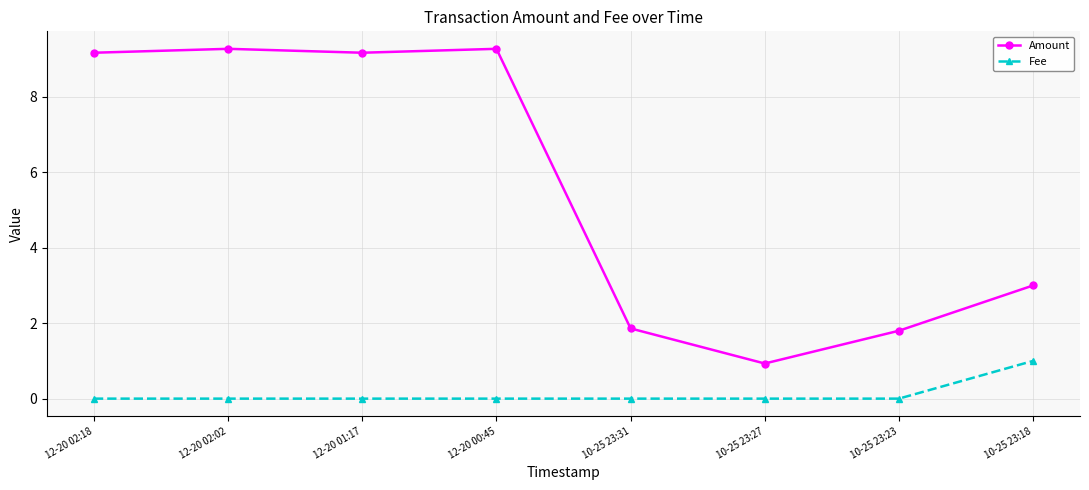

What is the label of the 6th point from the left?

10-25 23:27